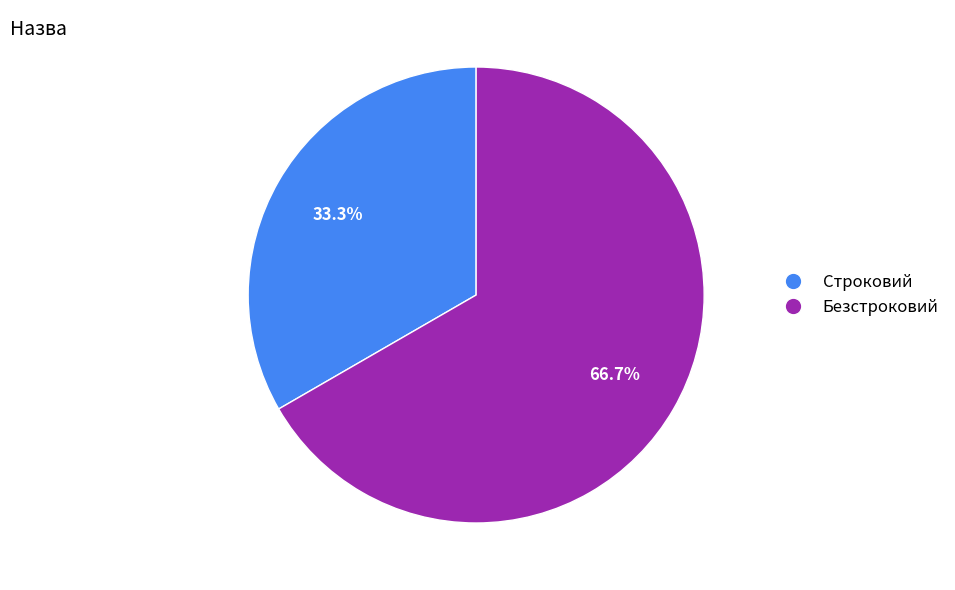

What is the largest slice in the pie chart?

Безстроковий